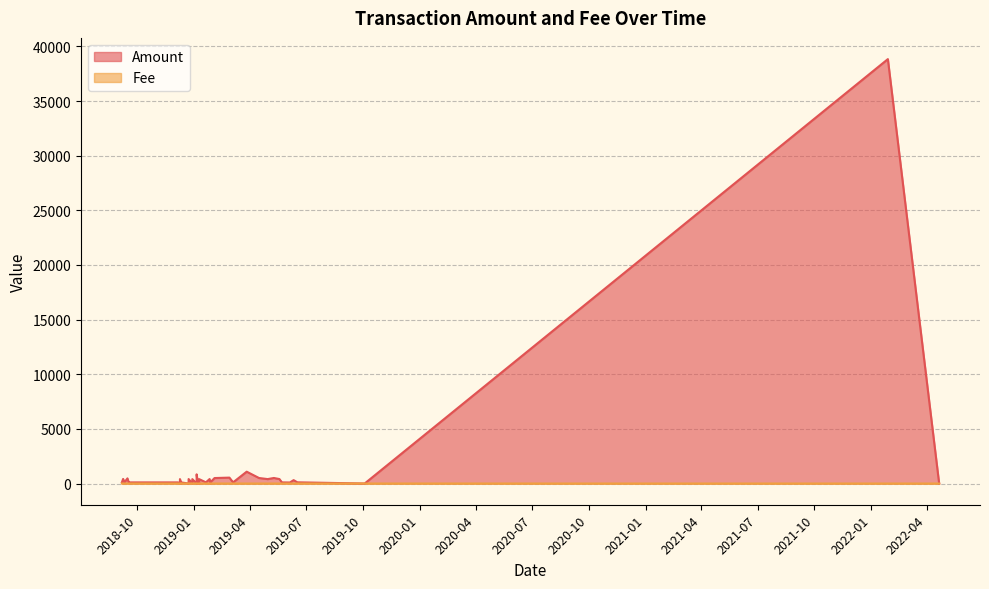

Between 9 and 30, which series saw the biggest shift?

Amount